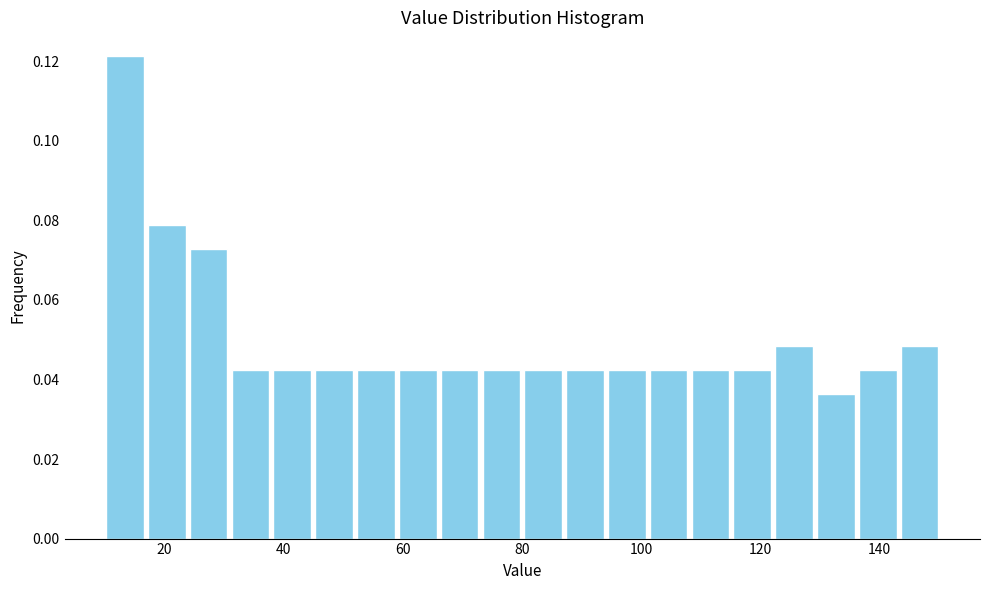

Around what value on the x-axis is the tallest bar? Give the approximate position of its centre, as read against the axis.

14